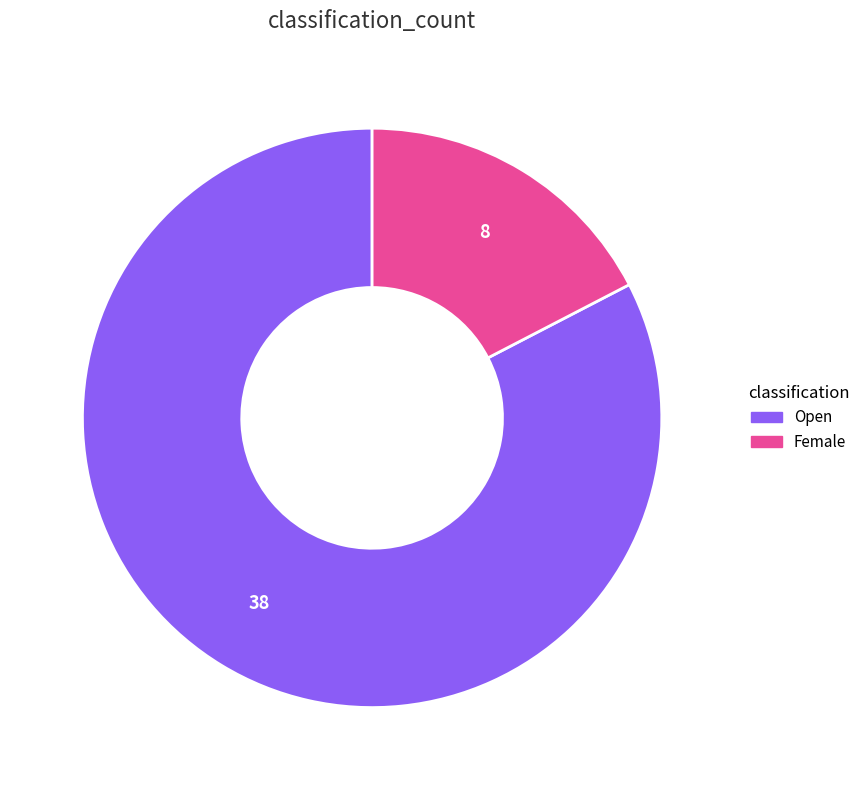

Count the number of slices in the pie.

2